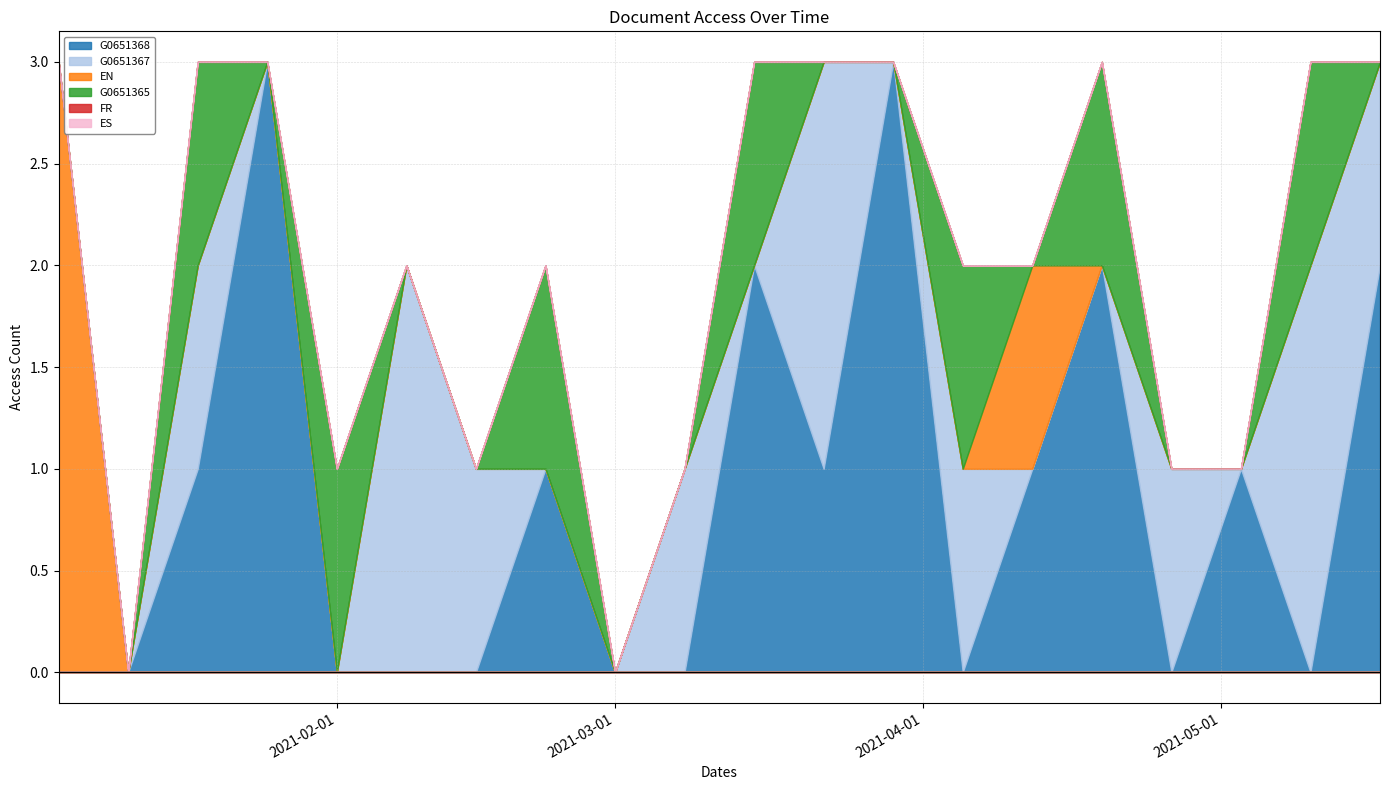

True or false: G0651365 and FR intersect in this chart.

False